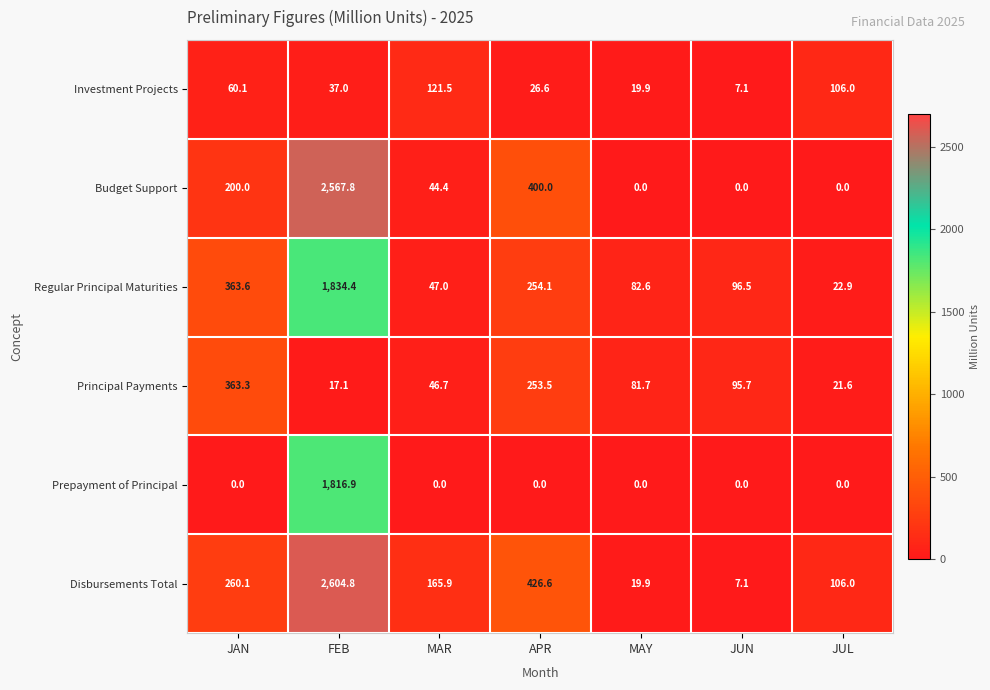

What is the minimum value for Disbursements Total?

7.1